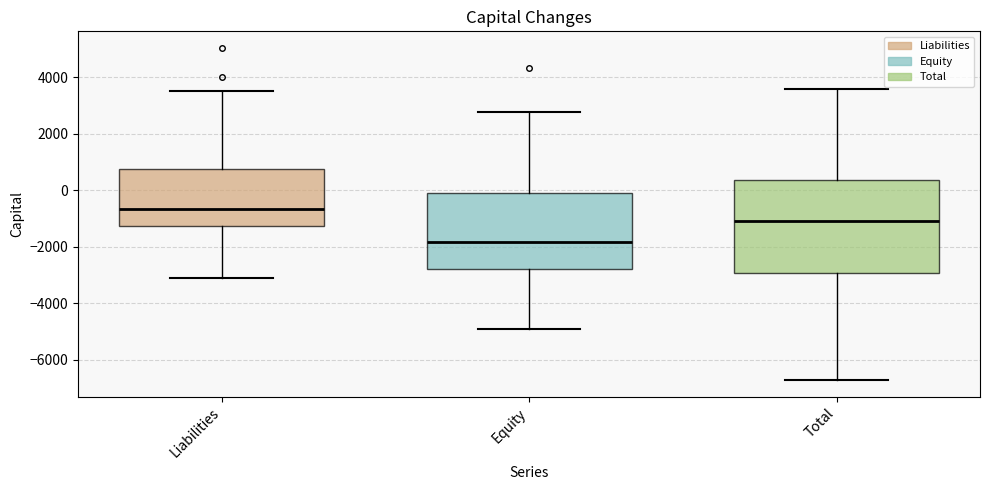

Reading left to right, read every box against the y-axis: the position of its median line, the range the box covers, and the ends of its whiskers. The values are not printed on the chart, so give them approximately, as read against the axis.

Liabilities: median -600, box -1200 to 800, whiskers -3000 to 3600
Equity: median -1800, box -2800 to 0, whiskers -4800 to 2800
Total: median -1000, box -3000 to 400, whiskers -6800 to 3600